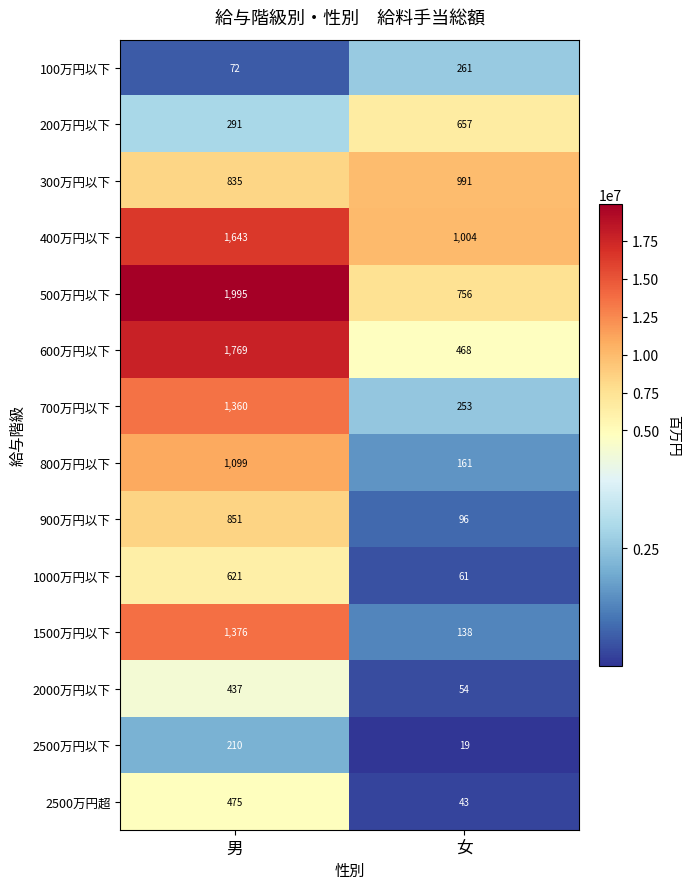

The value of 900万円以下 at 男 is 851. True or false?

True